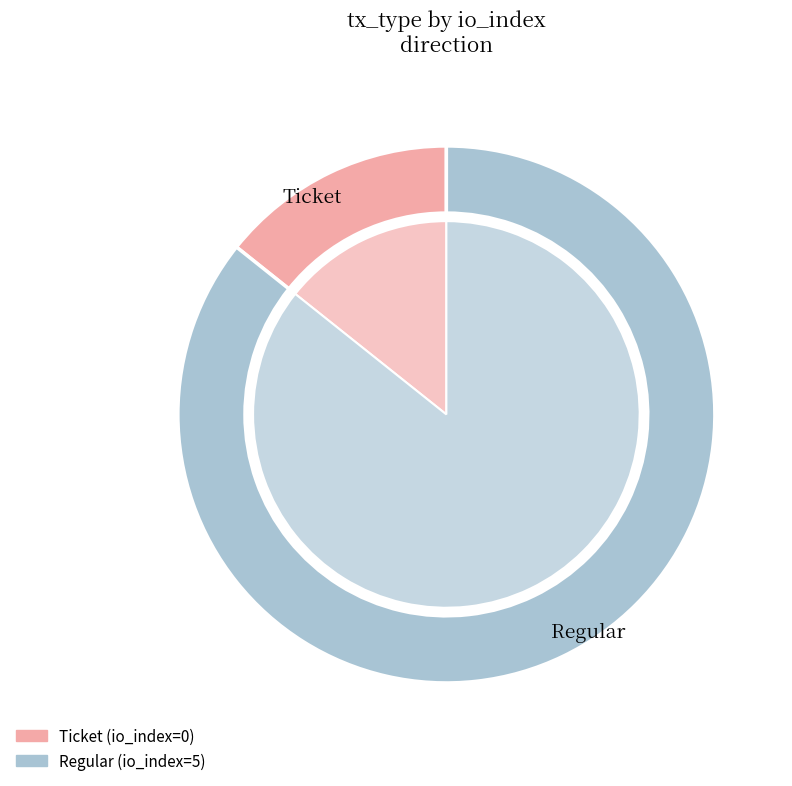

True or false: Ticket accounts for 1% of the total.

False